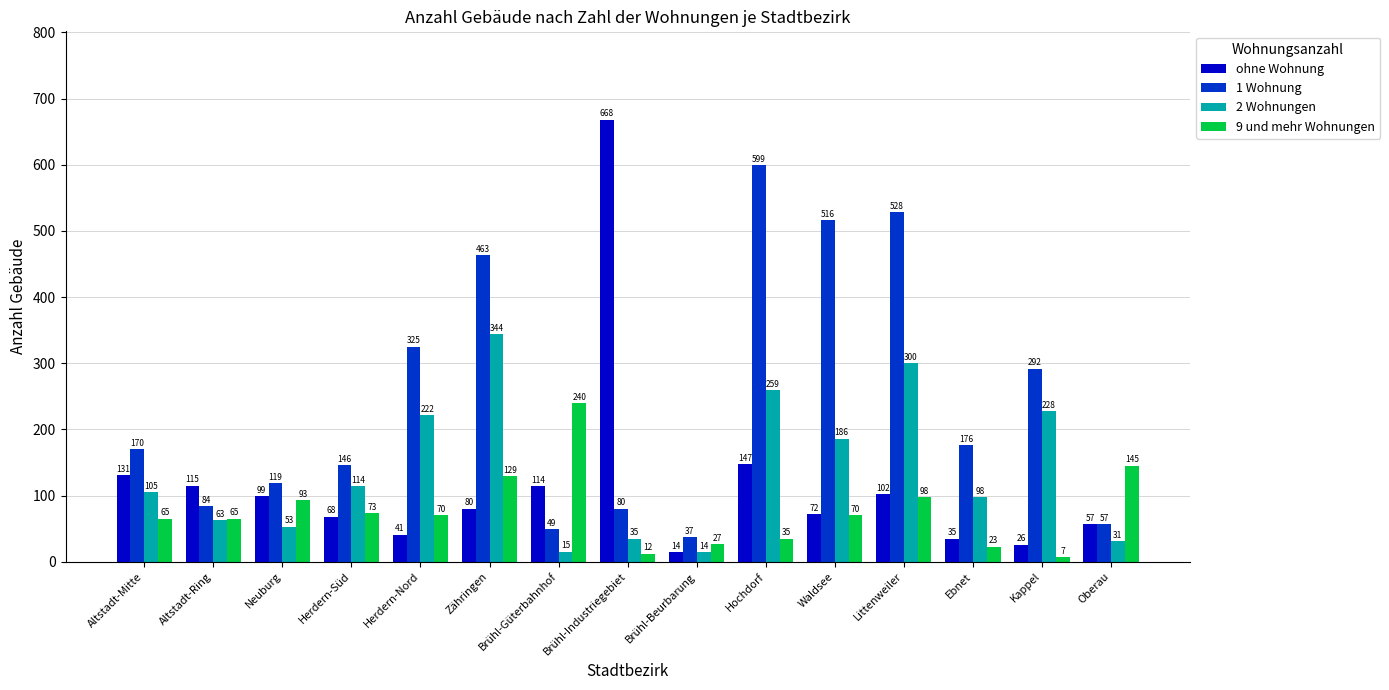

Is it true that 9 und mehr Wohnungen equals 70 at Herdern-Nord?

True